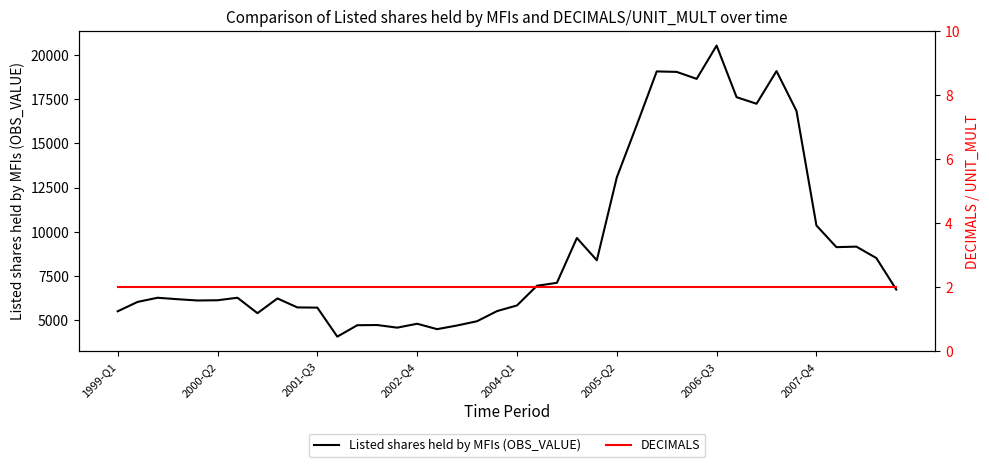

What is the sum of all Listed shares held by MFIs (OBS_VALUE) values?

367119